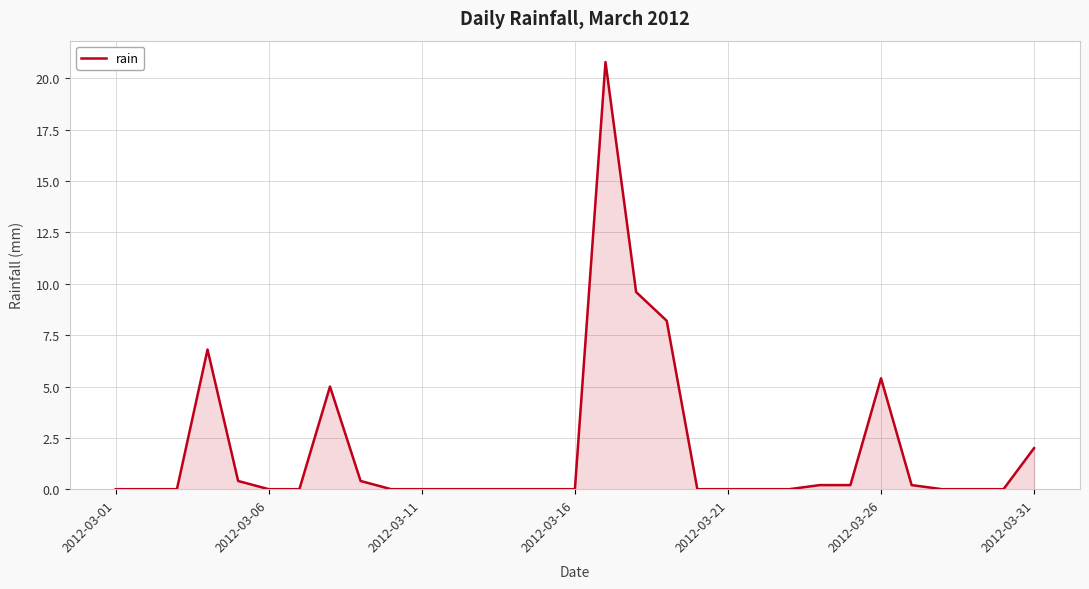

True or false: the data has more than 2 interior local peaks.

True